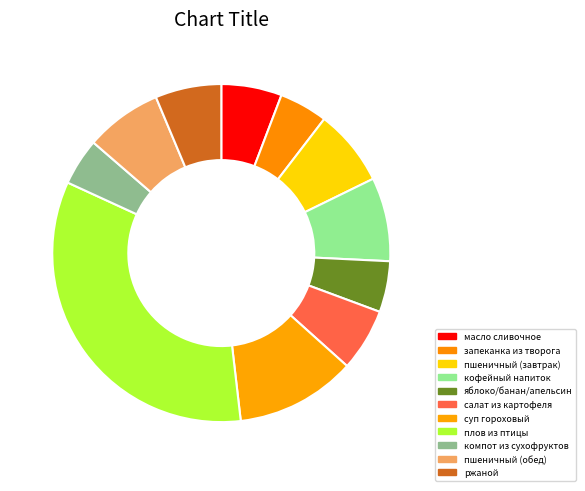

To the nearest percent, what portion does кофейный напиток represent?

8%